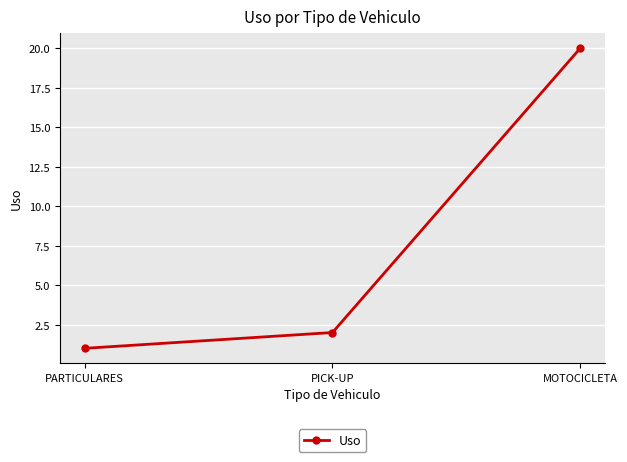

What is the smallest value displayed?

1